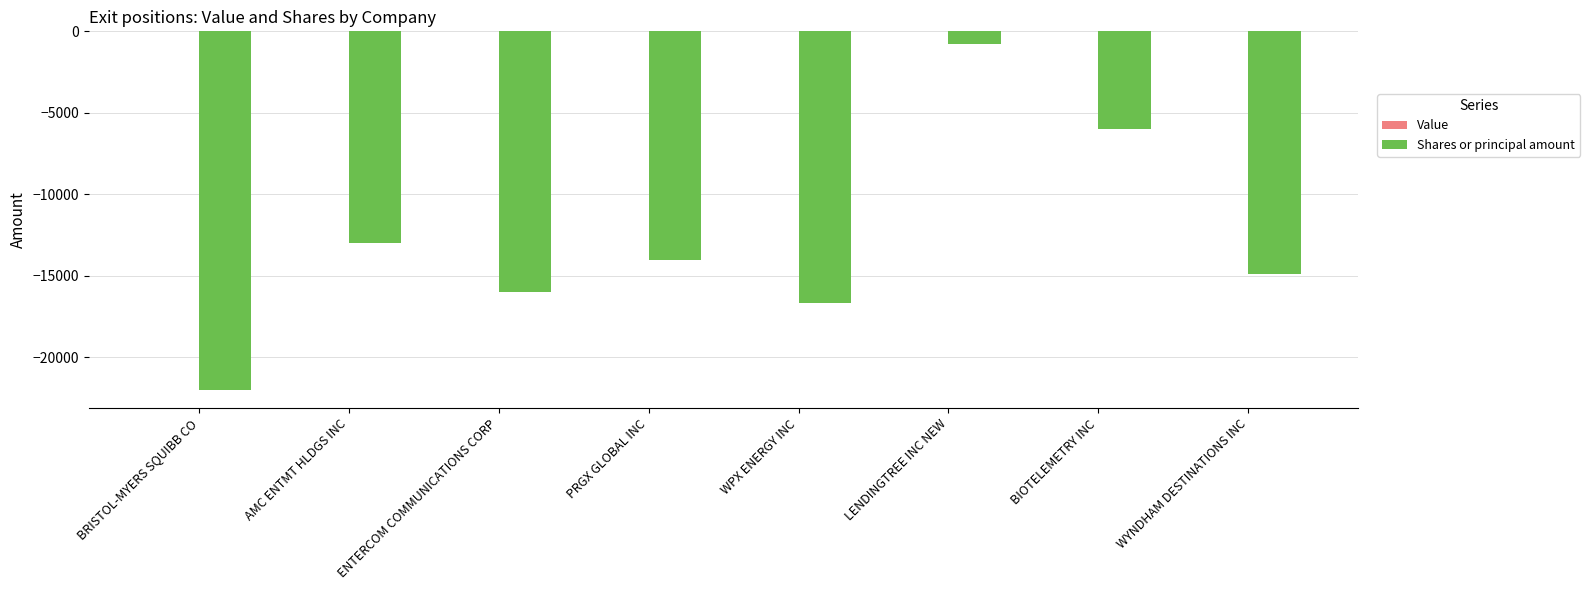

Reading left to right, extract all data points from this chart.

BRISTOL-MYERS SQUIBB CO=-22000	AMC ENTMT HLDGS INC=-13000	ENTERCOM COMMUNICATIONS CORP=-16000	PRGX GLOBAL INC=-14000	WPX ENERGY INC=-16666	LENDINGTREE INC NEW=-800	BIOTELEMETRY INC=-6000	WYNDHAM DESTINATIONS INC=-14859